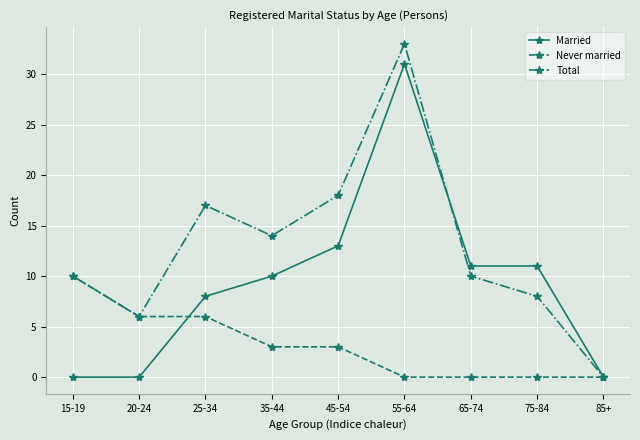

Does the chart display data point markers on the line(s)?

Yes